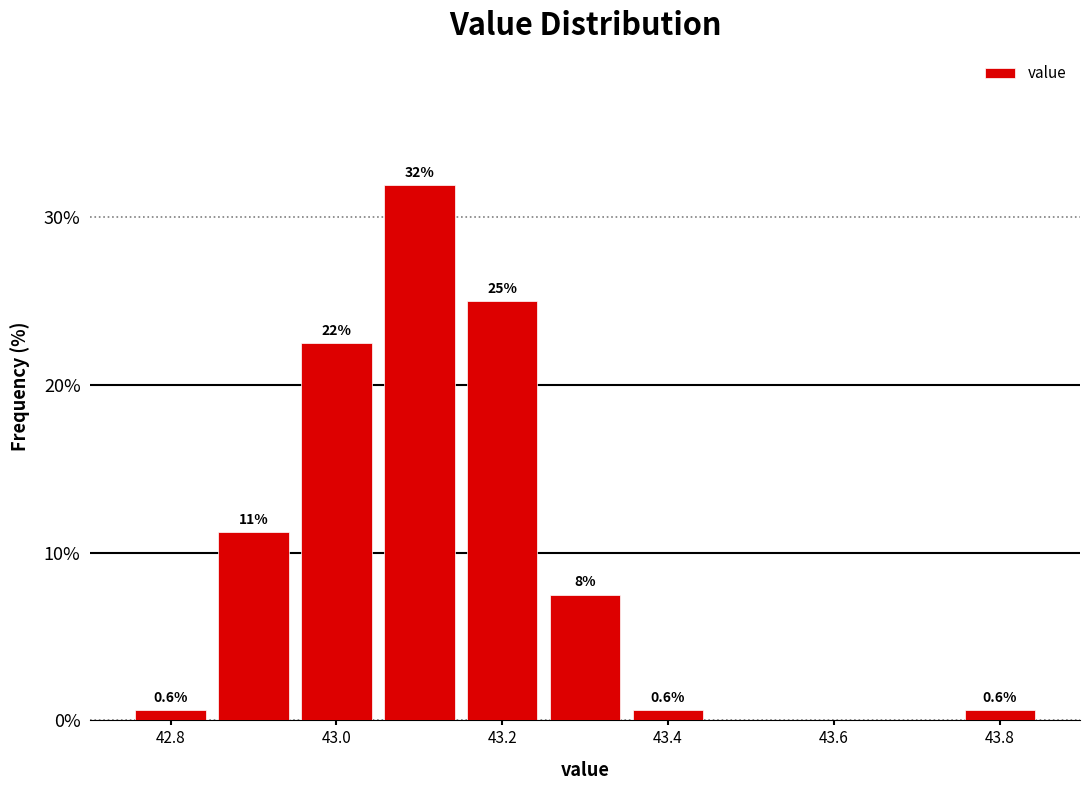

Over which range of the x-axis is the bar tallest?

43.05 to 43.15